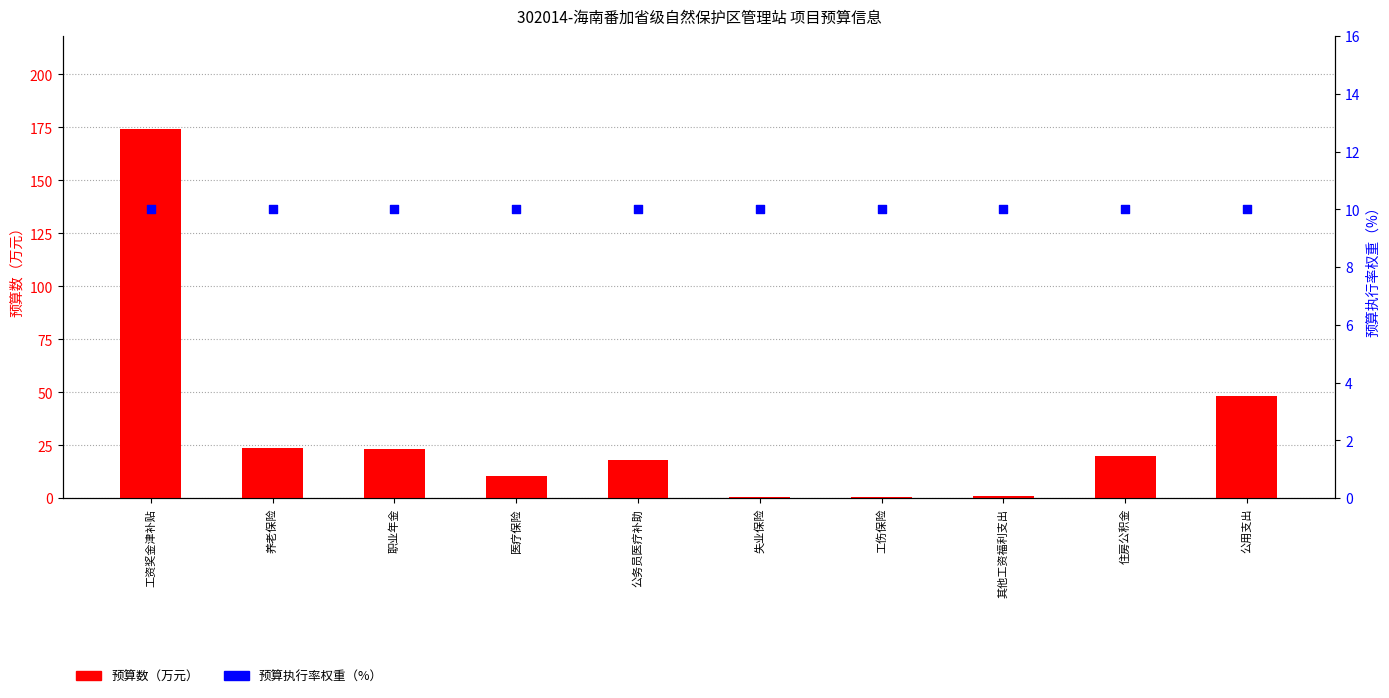

Is the value of 预算数（万元） at 工资奖金津补贴 greater than the value of 预算执行率权重（%） at 公务员医疗补助?

Yes